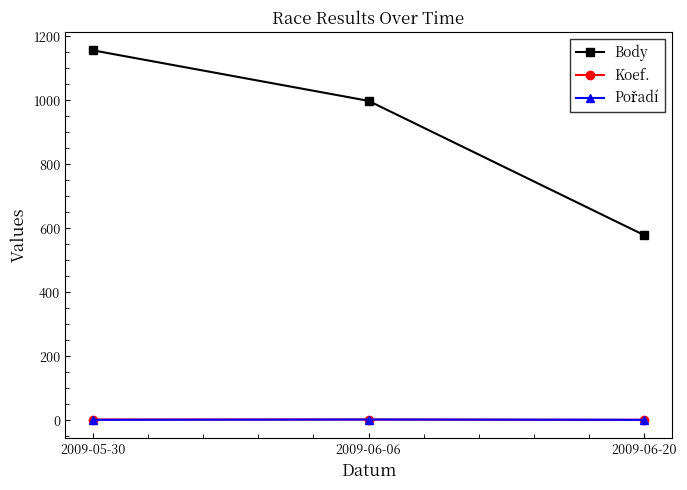

Where is Body nearest to the value 867?

2009-06-06